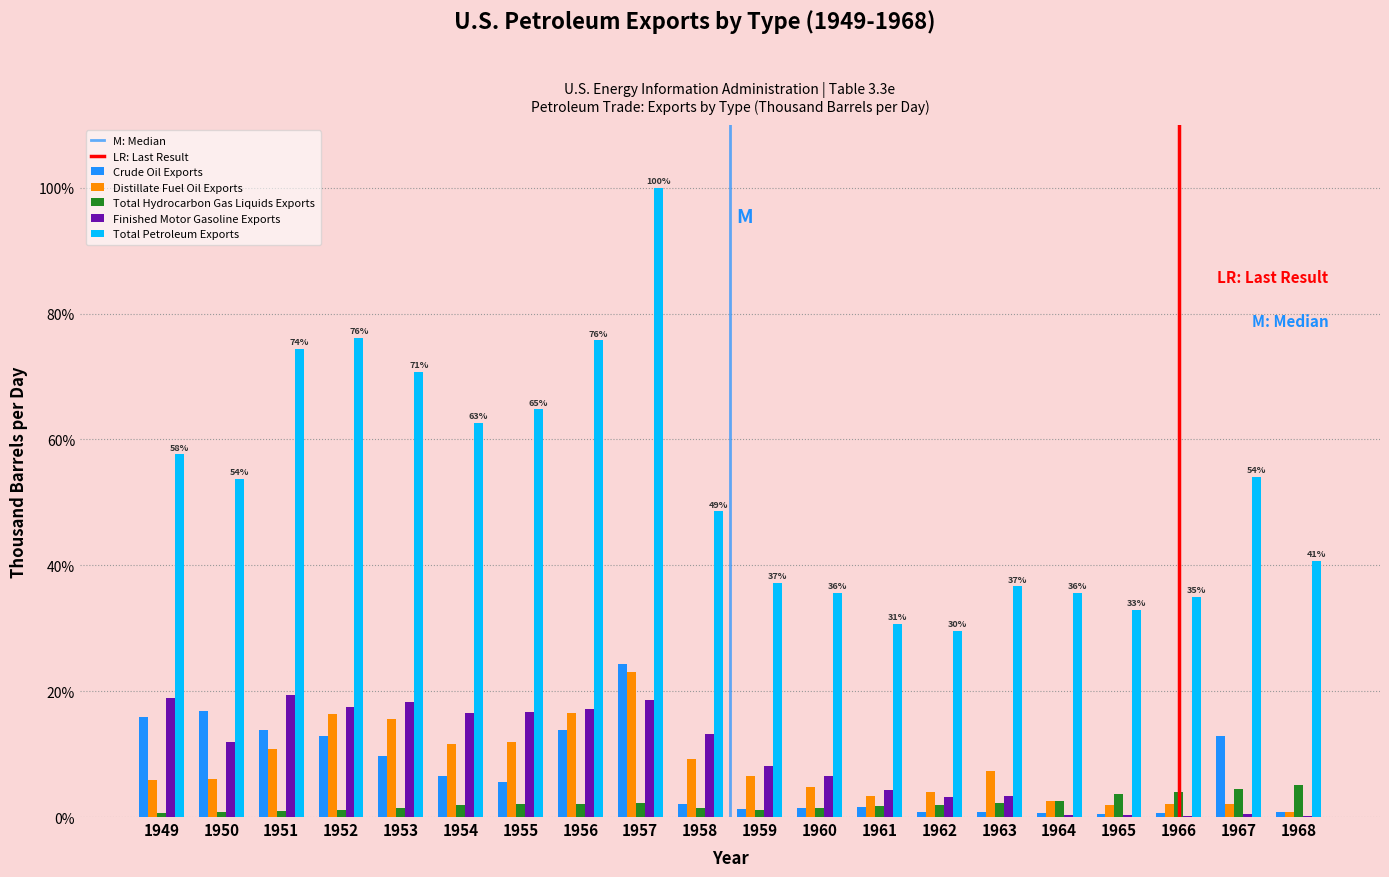

Which series changed the most between 1955 and 1966?

Total Petroleum Exports